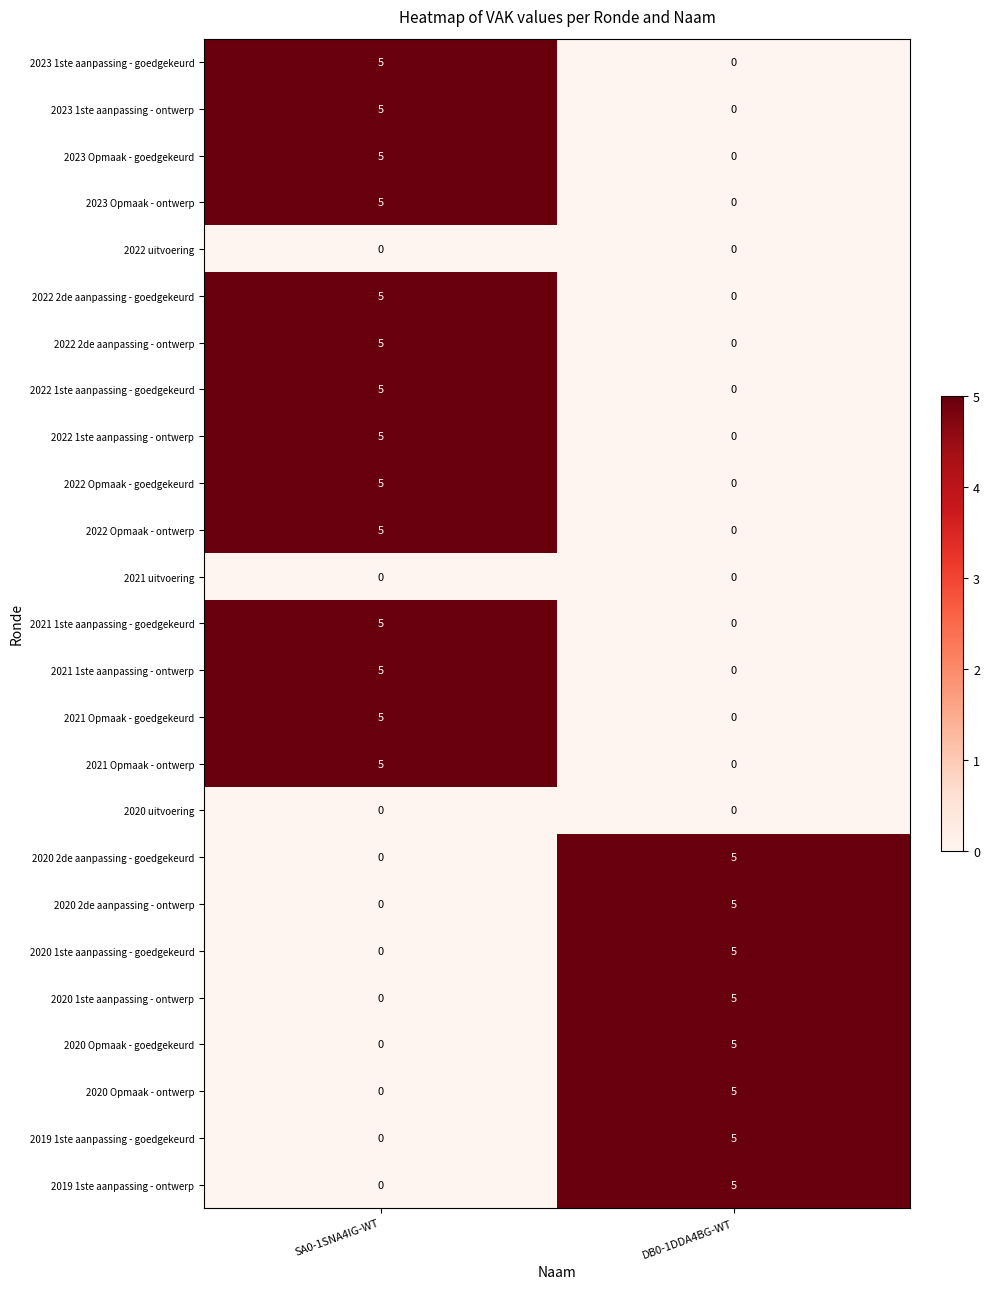

What is the total value across all series at DB0-1DDA4BG-WT?

40